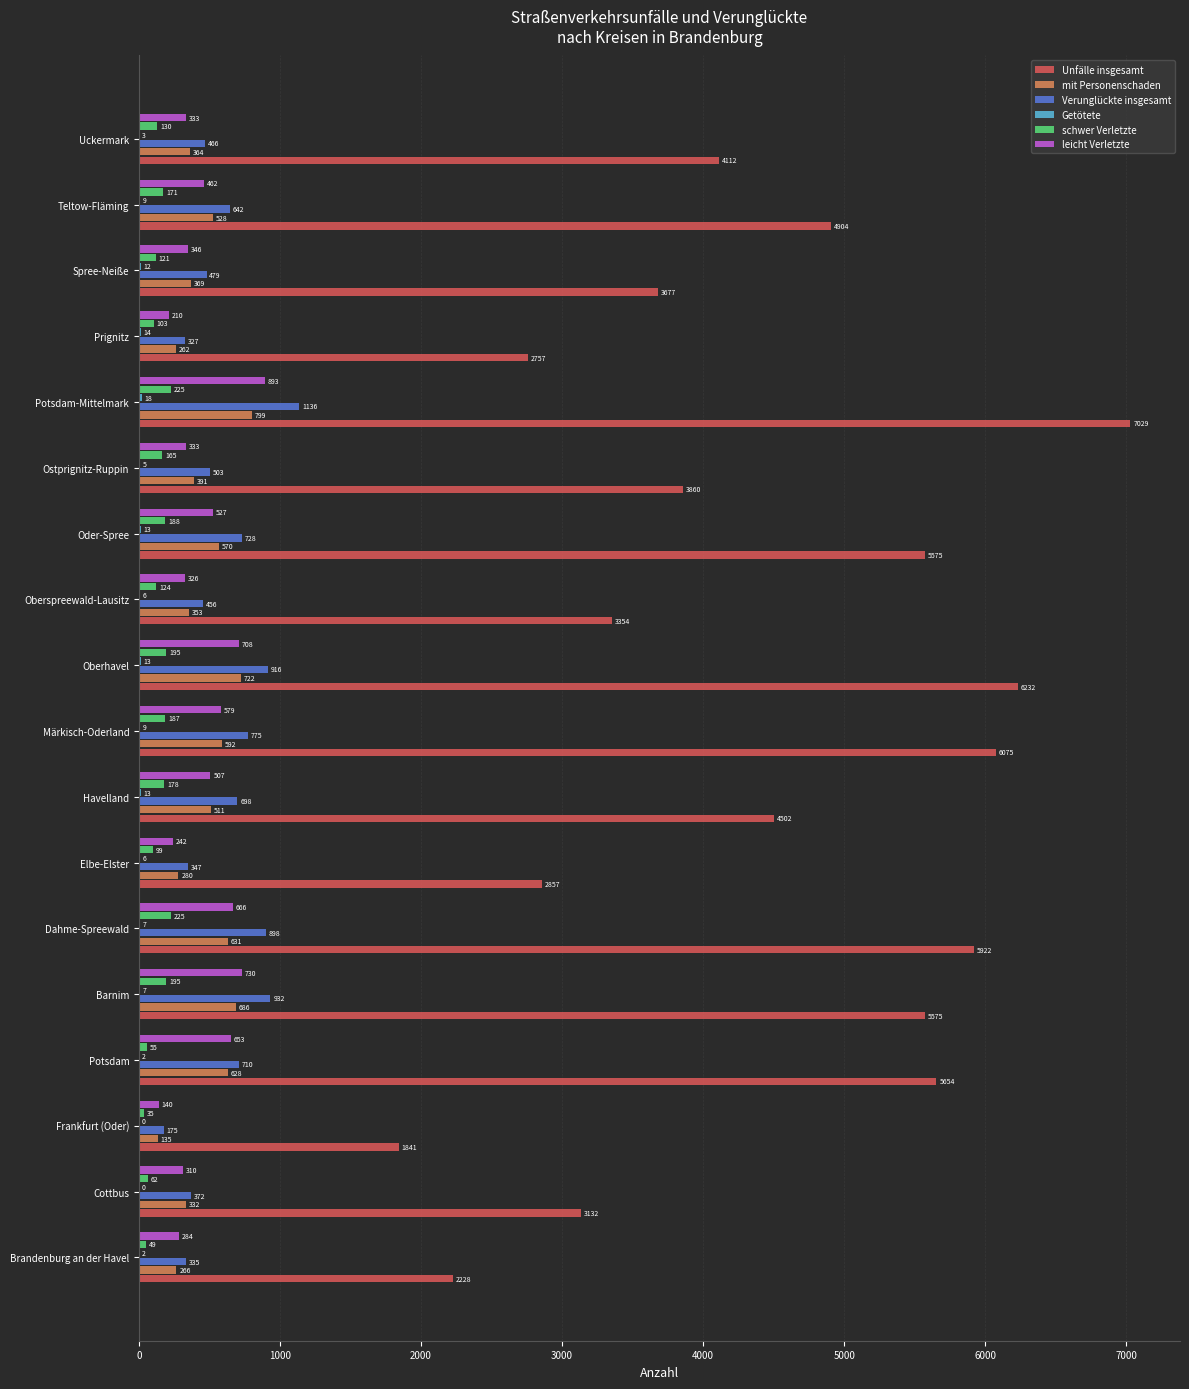

The value of mit Personenschaden at Potsdam-Mittelmark is 799. True or false?

True